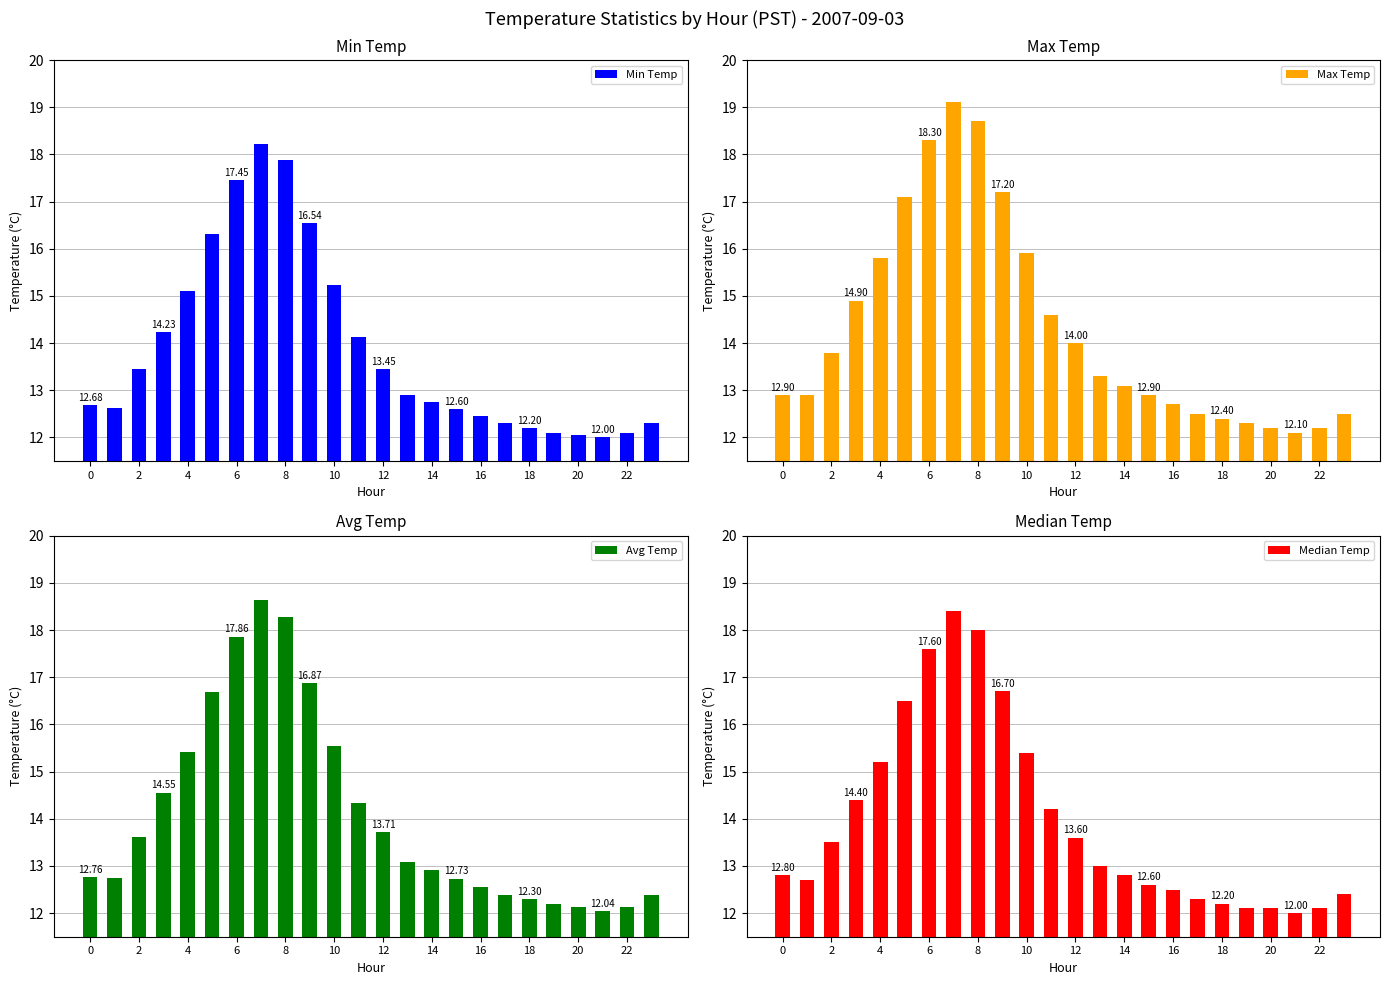

Reading left to right, list all the values displayed in this chart.

Min Temp: 12.7	12.6	13.4	14.2	15.1	16.3	17.4	18.2	17.9	16.5	15.2	14.1	13.4	12.9	12.8	12.6	12.4	12.3	12.2	12.1	12.1	12.0	12.1	12.3
Max Temp: 12.9	12.9	13.8	14.9	15.8	17.1	18.3	19.1	18.7	17.2	15.9	14.6	14.0	13.3	13.1	12.9	12.7	12.5	12.4	12.3	12.2	12.1	12.2	12.5
Avg Temp: 12.8	12.8	13.6	14.6	15.4	16.7	17.9	18.6	18.3	16.9	15.5	14.3	13.7	13.1	12.9	12.7	12.6	12.4	12.3	12.2	12.1	12.0	12.1	12.4
Median Temp: 12.8	12.7	13.5	14.4	15.2	16.5	17.6	18.4	18.0	16.7	15.4	14.2	13.6	13.0	12.8	12.6	12.5	12.3	12.2	12.1	12.1	12.0	12.1	12.4